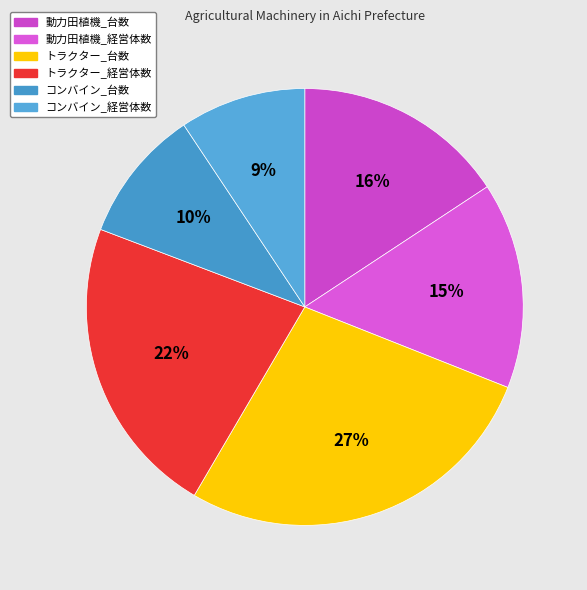

Is it true that トラクター_台数 is 34% of the pie?

False